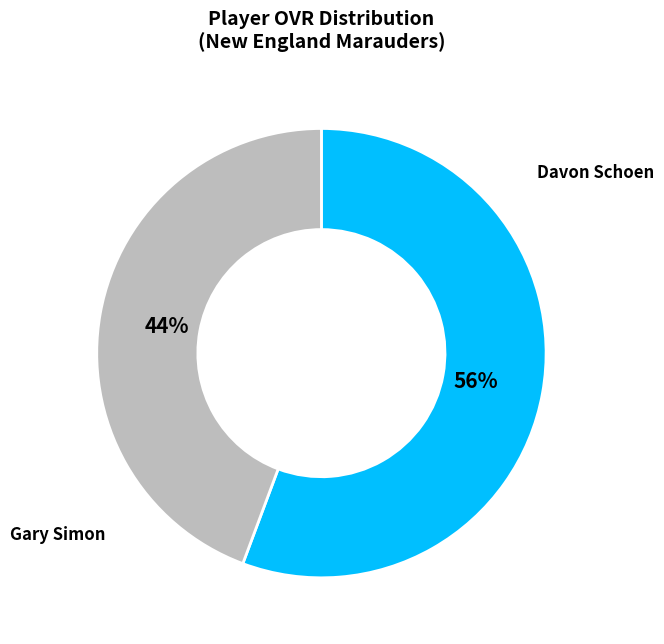

Is there any slice that represents more than half of the pie?

Yes